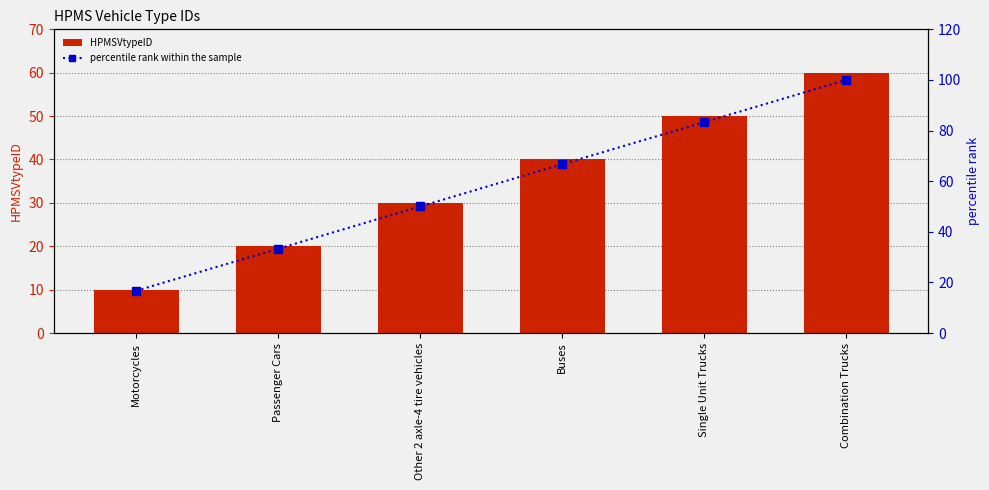

Rank the series by their average value, from highest to lowest.

percentile rank within the sample, HPMSVtypeID